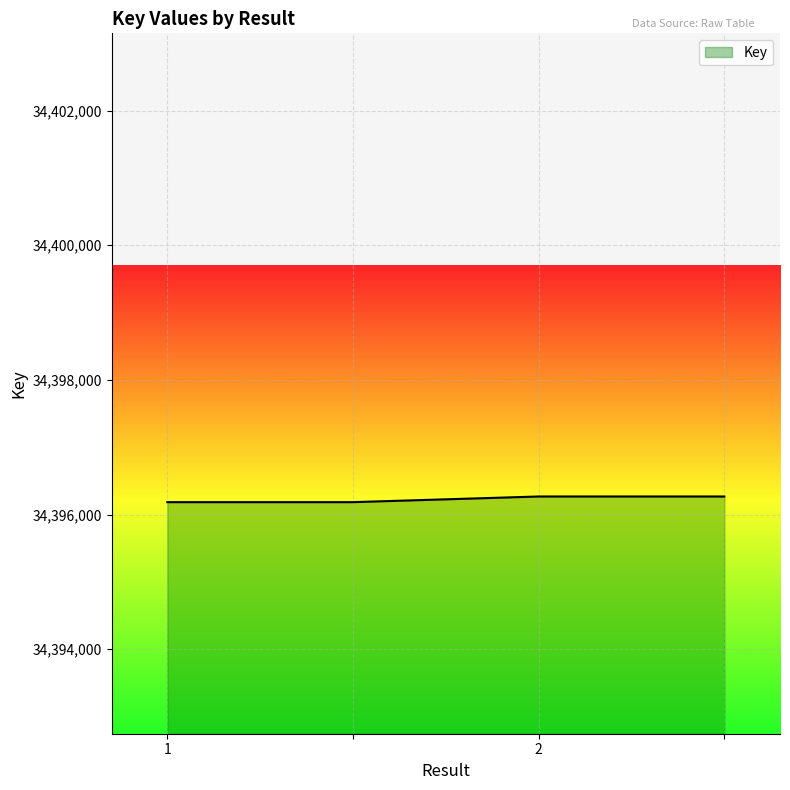

What is the sum of all values?

137584908